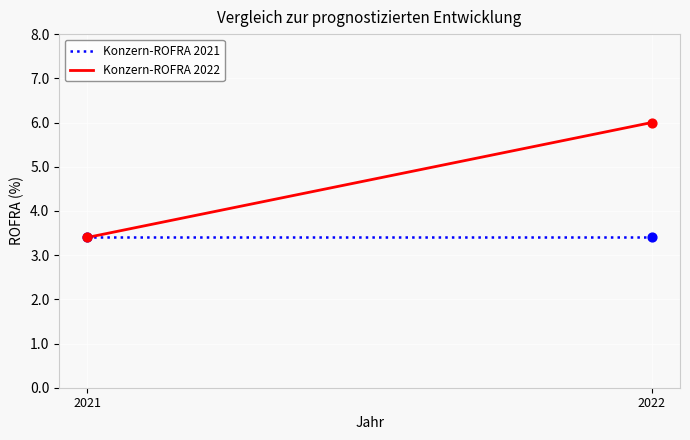

What are all the series names shown in the legend?

Konzern-ROFRA 2021, Konzern-ROFRA 2022